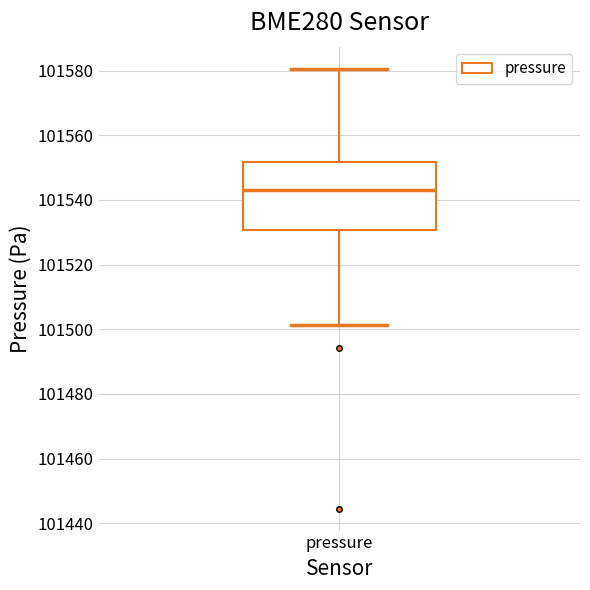

Transcribe this box plot: give where the median line is, the range the box spans, and where the two whiskers end, as read against the y-axis. The values are not printed on the chart, so give them approximately, as read against the axis.

median 101544, box 101530 to 101552, whiskers 101502 to 101580